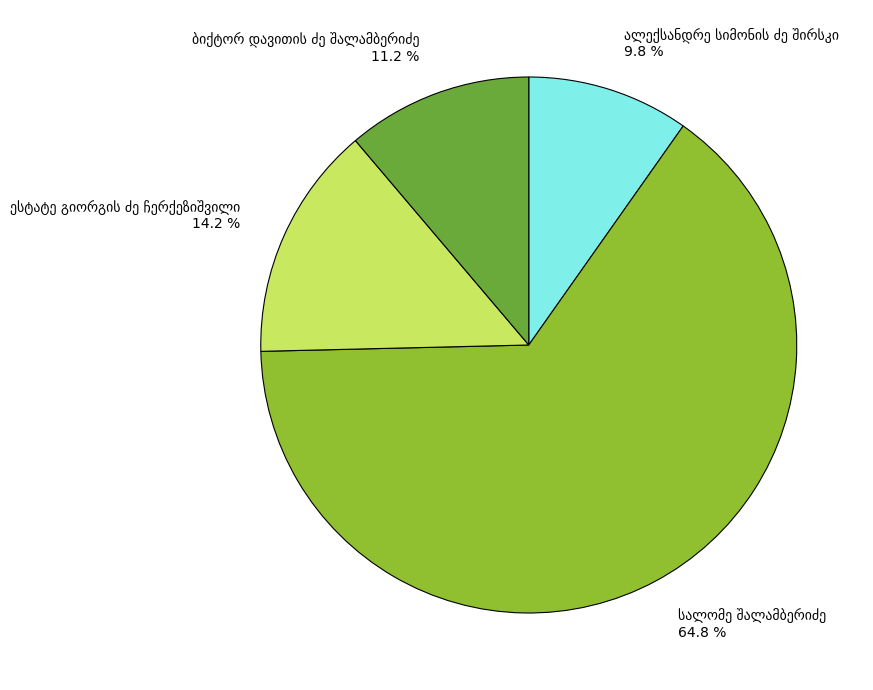

Is there any slice that represents more than half of the pie?

Yes